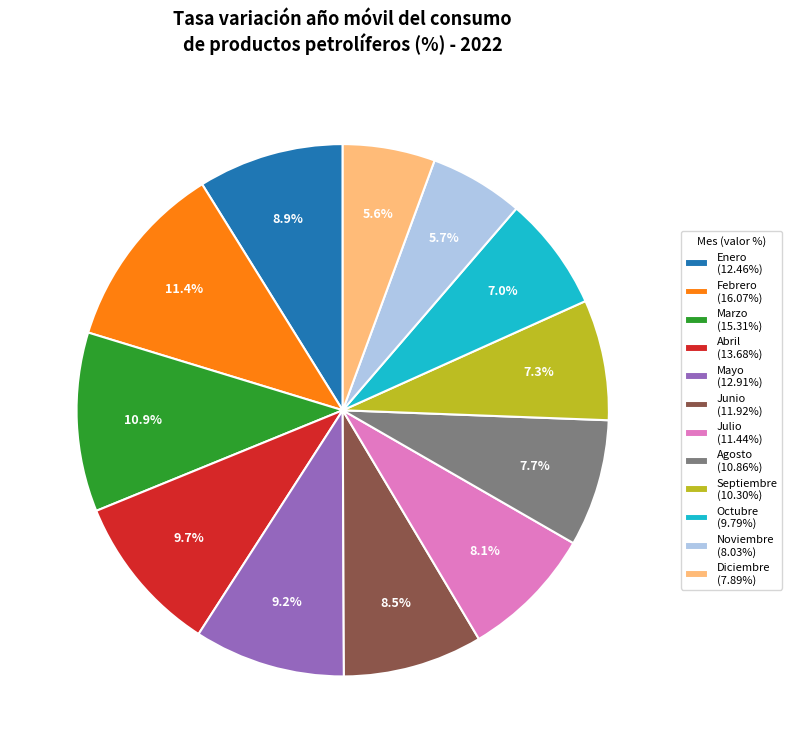

Approximately how many times larger is the value at Octubre (9.79%) compared to Abril (13.68%)?

0.7